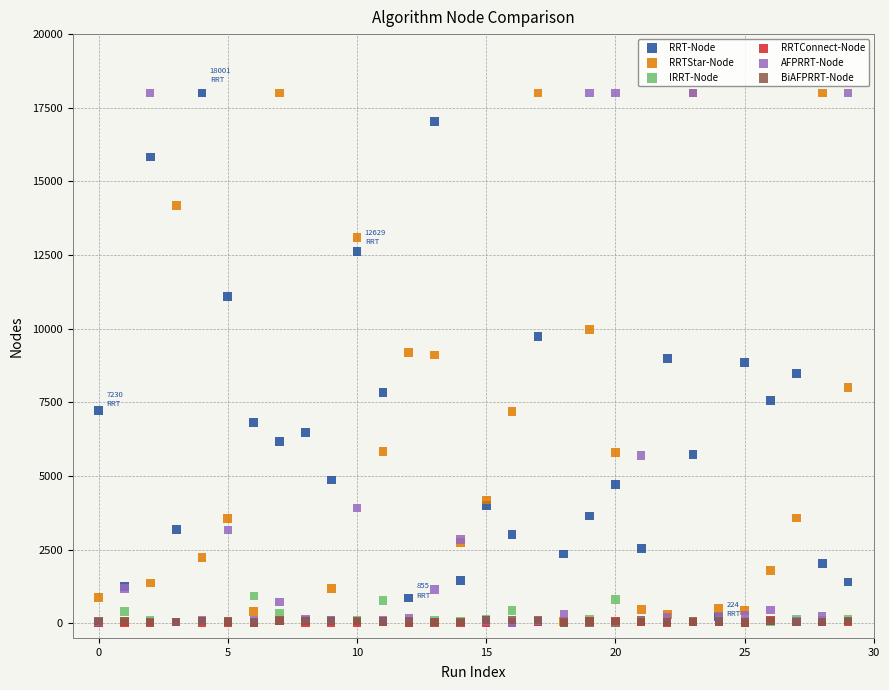

Which series has the widest spread of Y values?

AFPRRT-Node